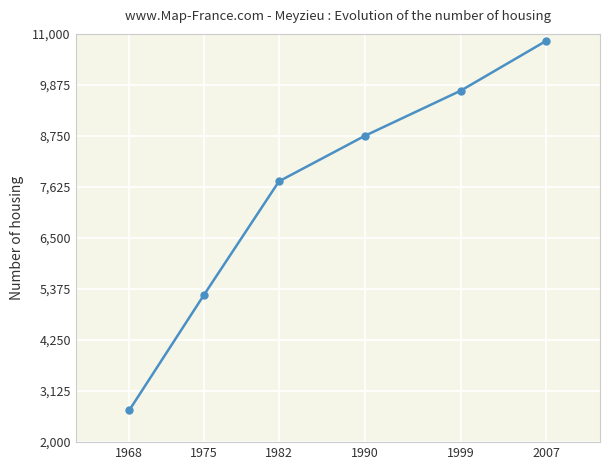

List the labels in order of value, largest first.

2007, 1999, 1990, 1982, 1975, 1968